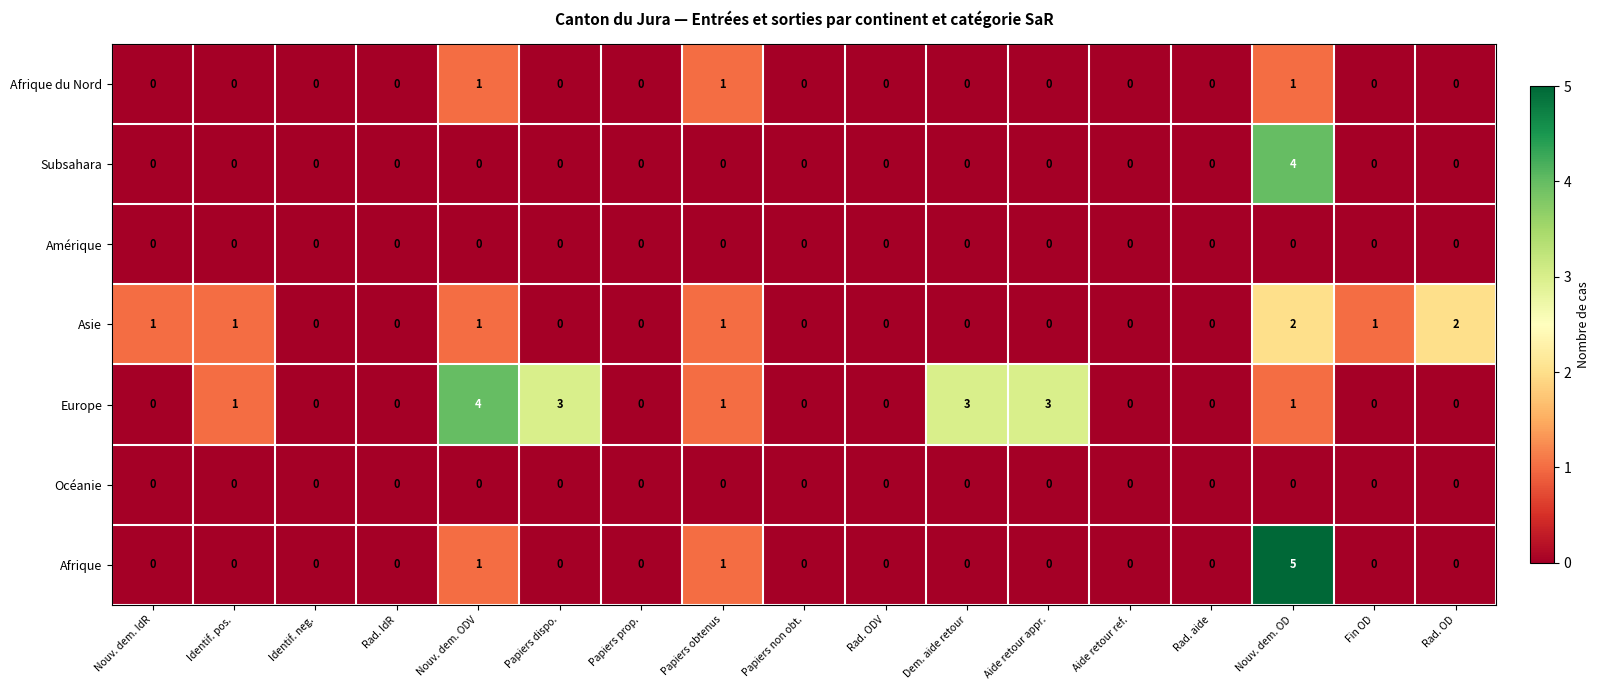

At which category is the sum across all series the highest?

Nouv. dem. OD